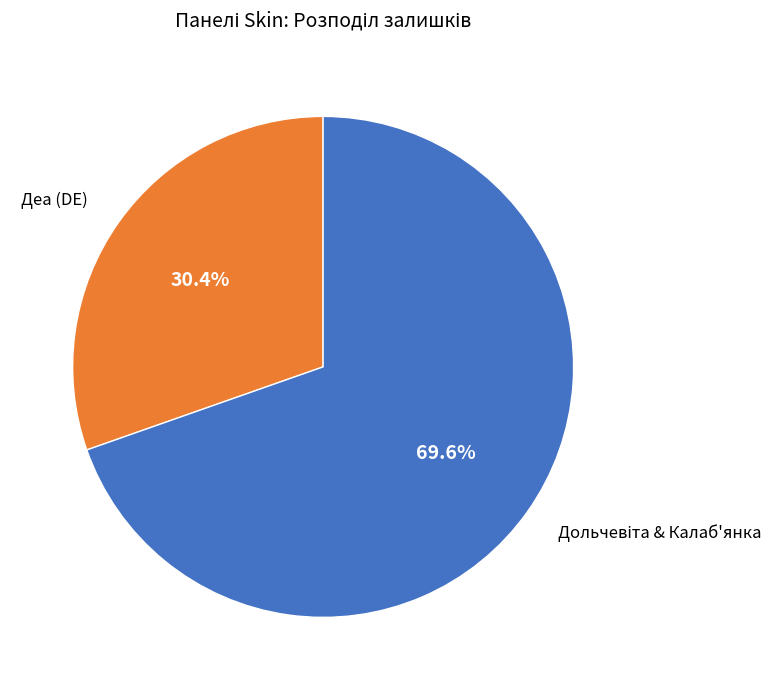

To the nearest percent, what is the difference between the largest and smallest slice percentages?

39%